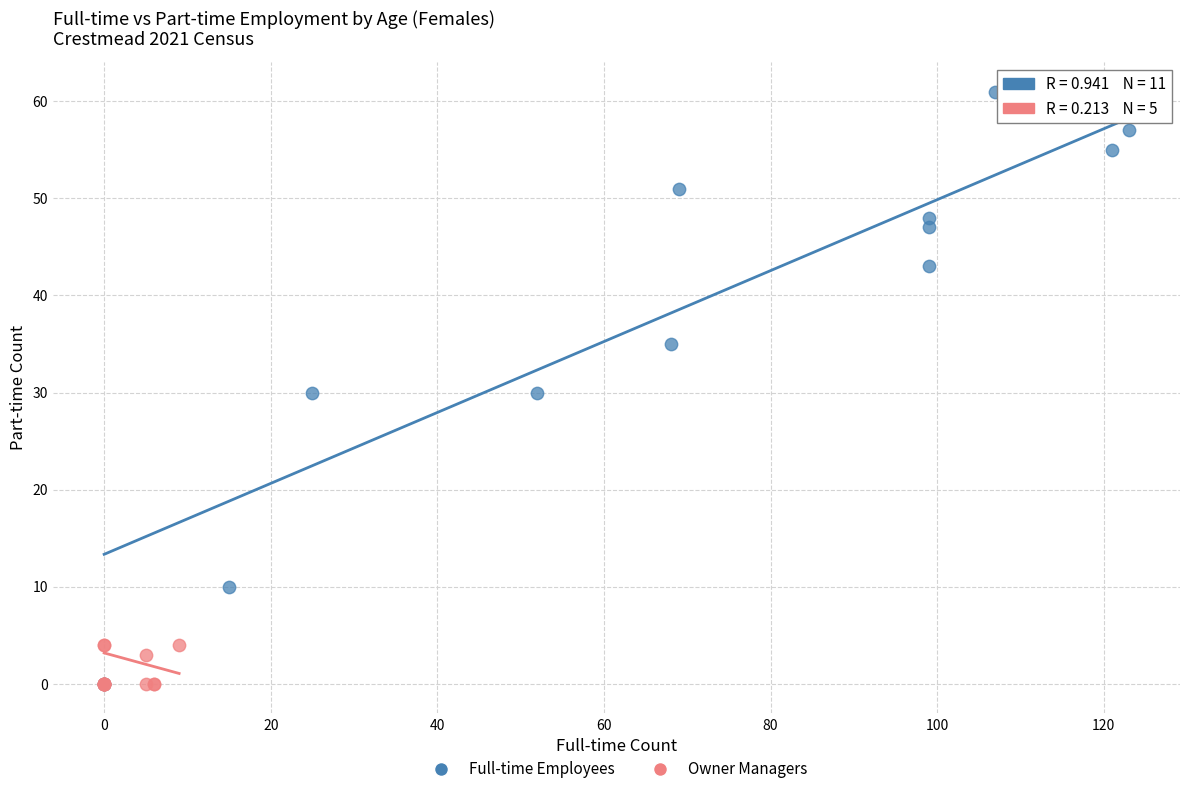

What are all the series names shown in the legend?

Full-time Employees, Owner Managers